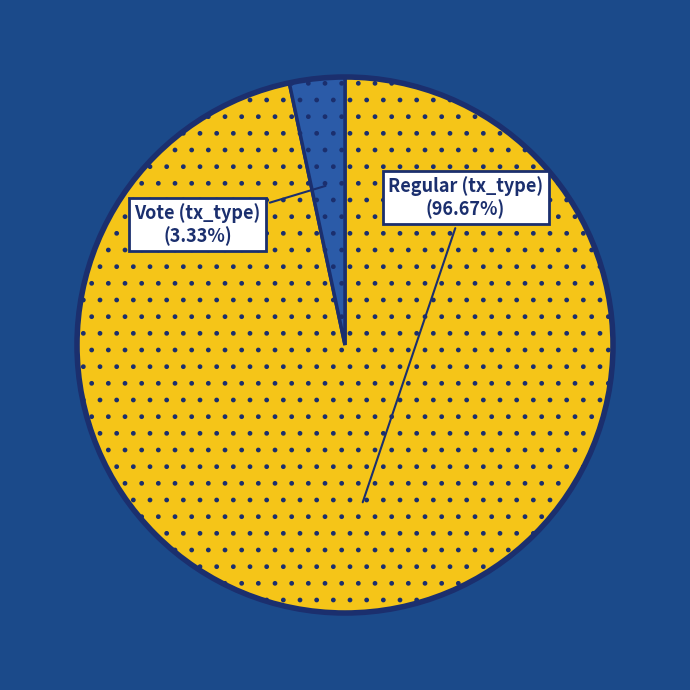

Is there any slice that represents more than half of the pie?

Yes